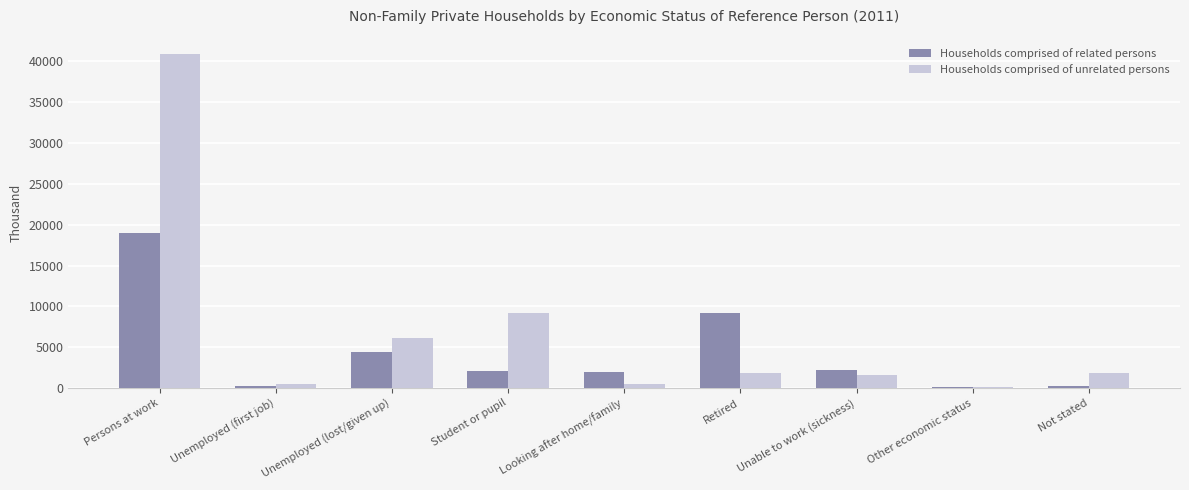

Rank the series at Unemployed (lost/given up) from highest to lowest value.

Households comprised of unrelated persons, Households comprised of related persons